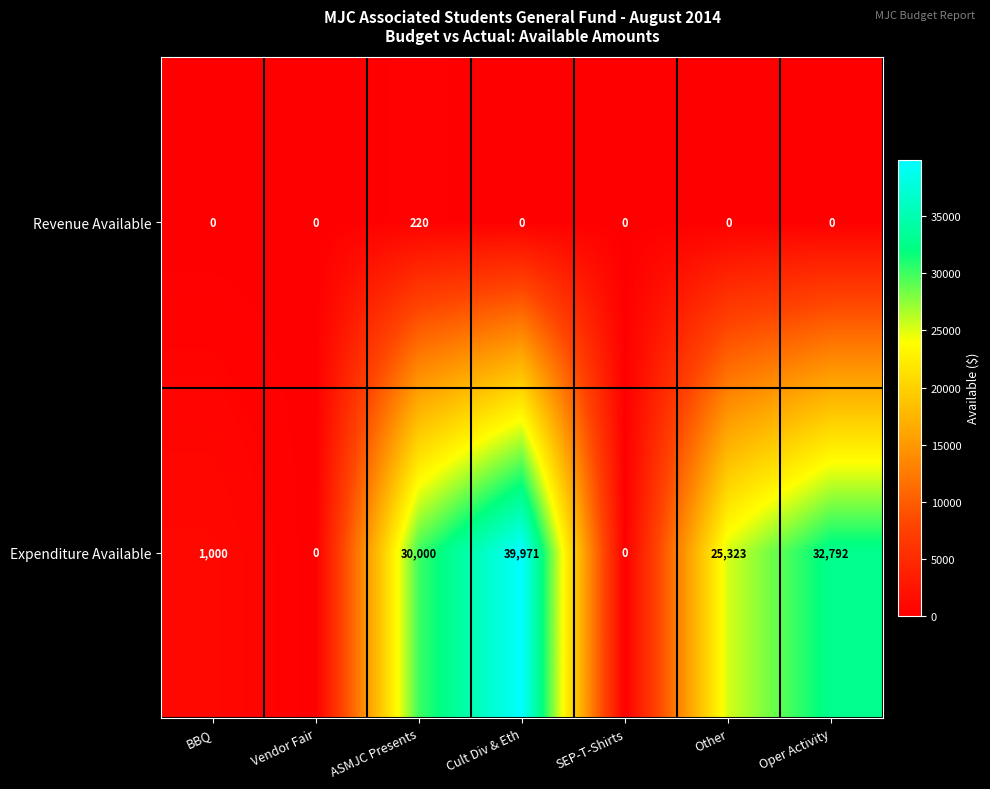

At which label does Expenditure Available first exceed 25323?

ASMJC Presents